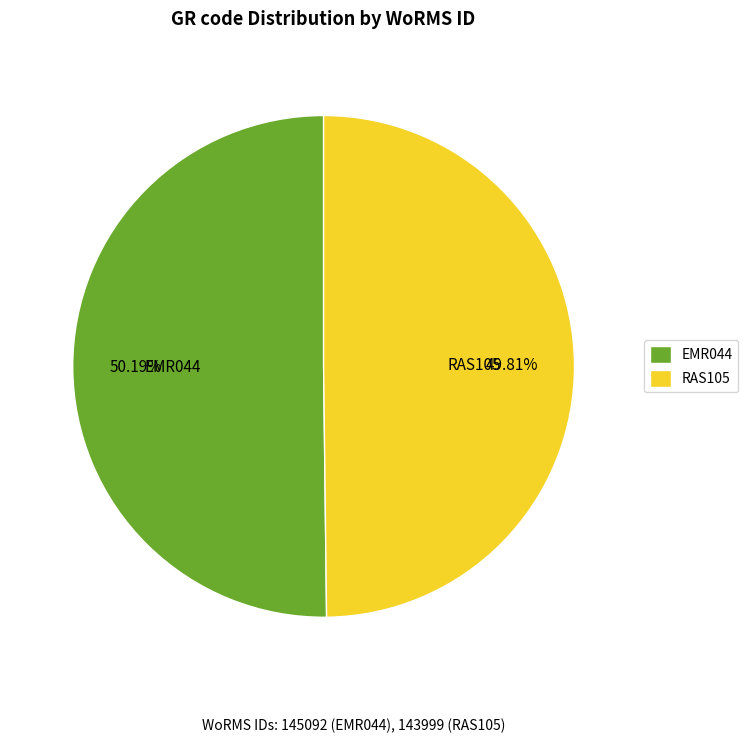

What is the ratio of the value at RAS105 to the value at EMR044?

1.0